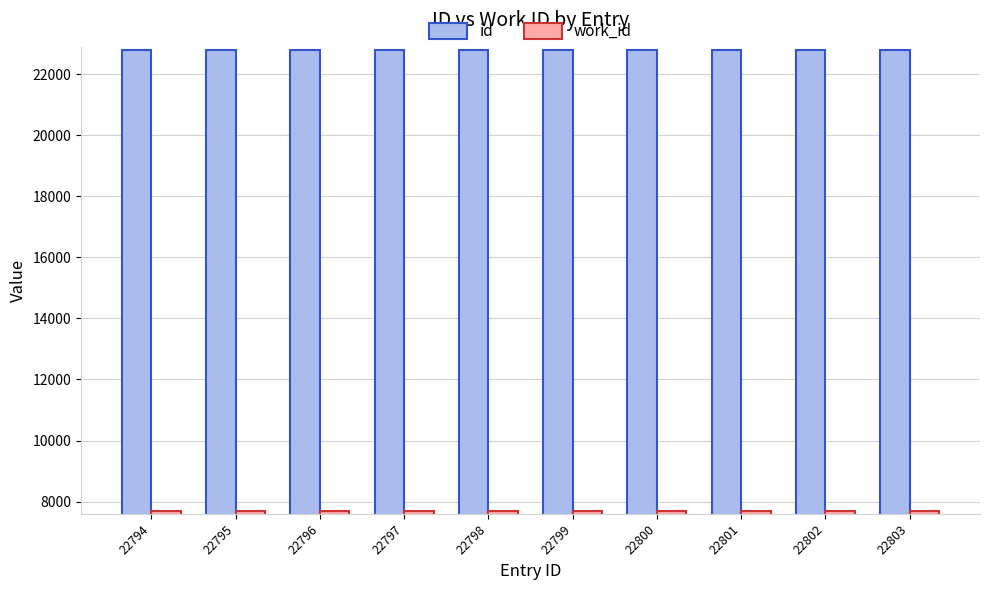

List the series in order of their overall mean, lowest first.

work_id, id